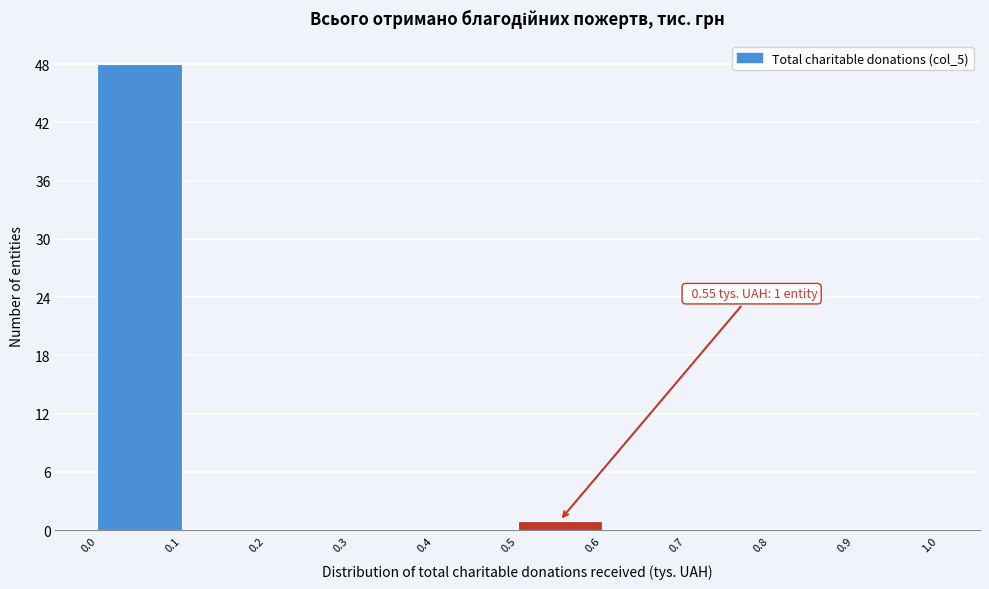

Over which range of the x-axis is the bar tallest?

0.0 to 0.1